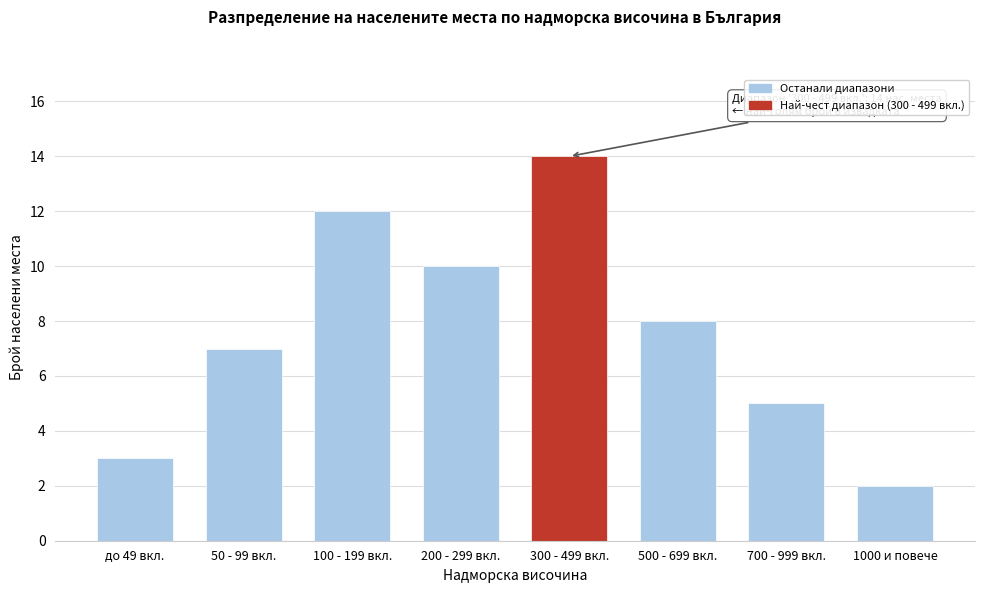

Reading left to right, extract all data points from this chart.

3	7	12	10	14	8	5	2